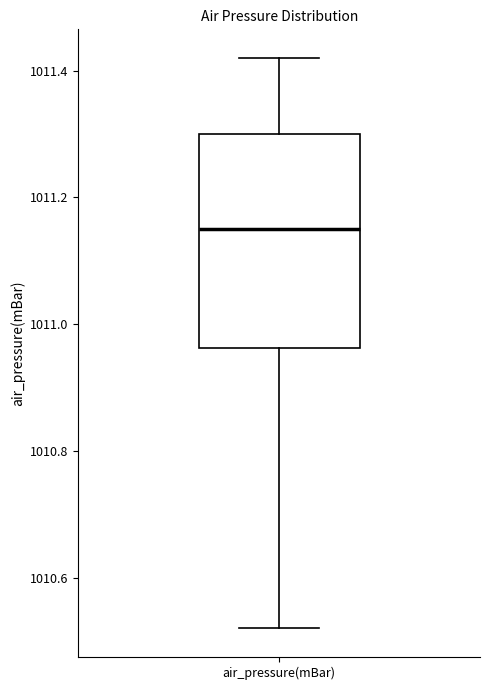

Read this box plot against the y-axis: the position of the median line, the range covered by the box, and the ends of both whiskers. The values are not printed on the chart, so give them approximately, as read against the axis.

median 1011.16, box 1010.96 to 1011.30, whiskers 1010.52 to 1011.42